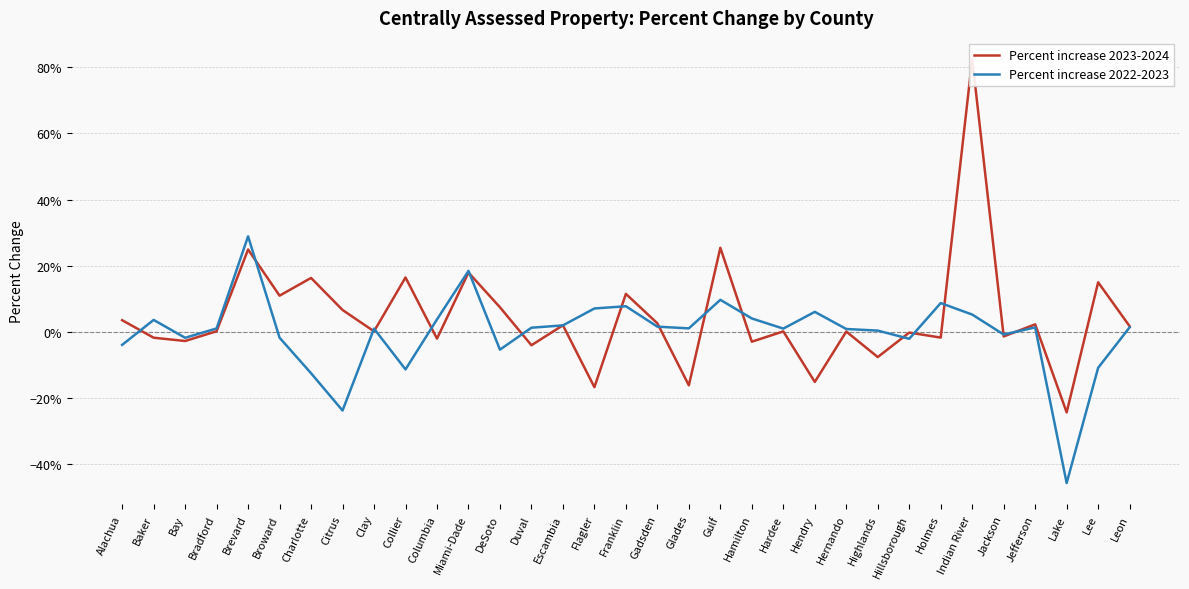

What is the highest value of the Percent increase 2023-2024 series?

0.8